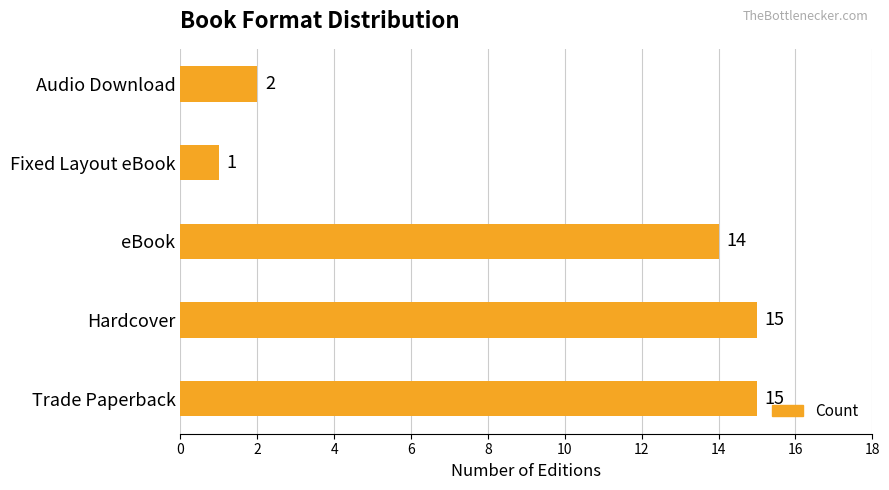

What is the sum of all values?

47